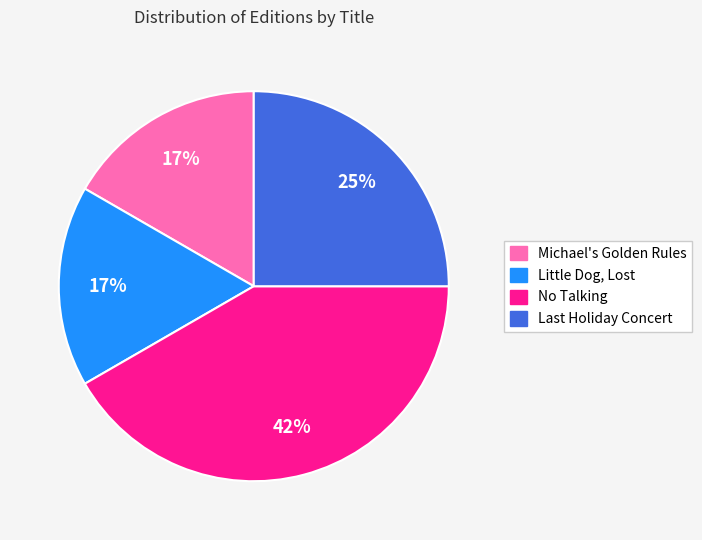

To the nearest percent, what is the combined percentage of Michael's Golden Rules and No Talking?

58%